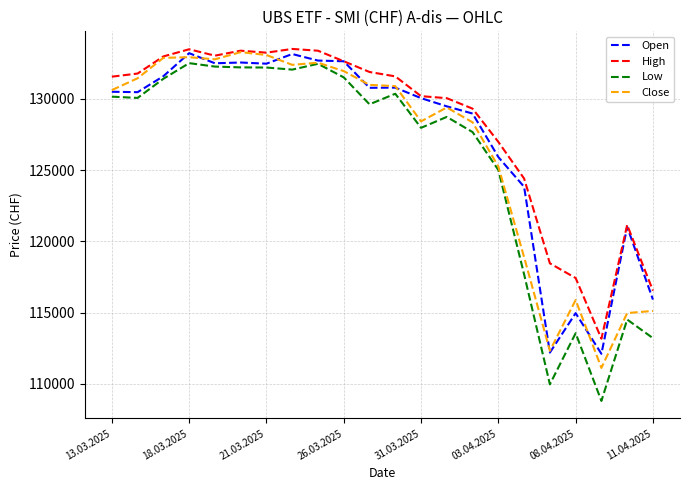

Count the number of data series in this chart.

4